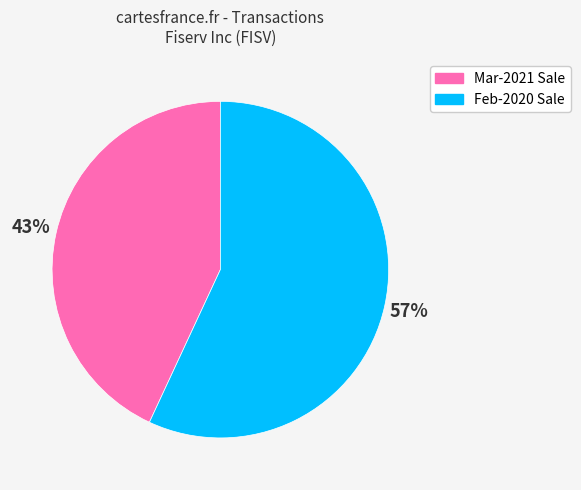

Between Feb-2020 Sale and Mar-2021 Sale, which is larger?

Feb-2020 Sale